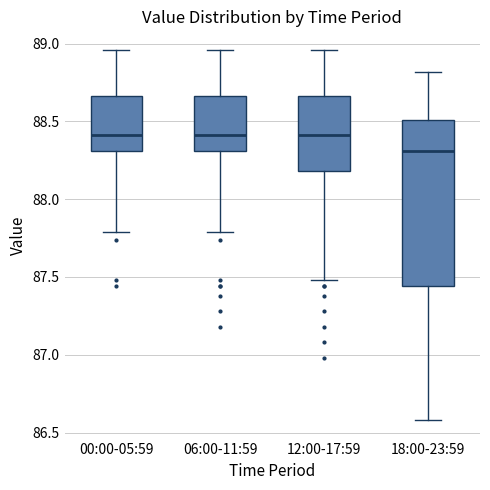

Which box has the lowest median line?

18:00-23:59